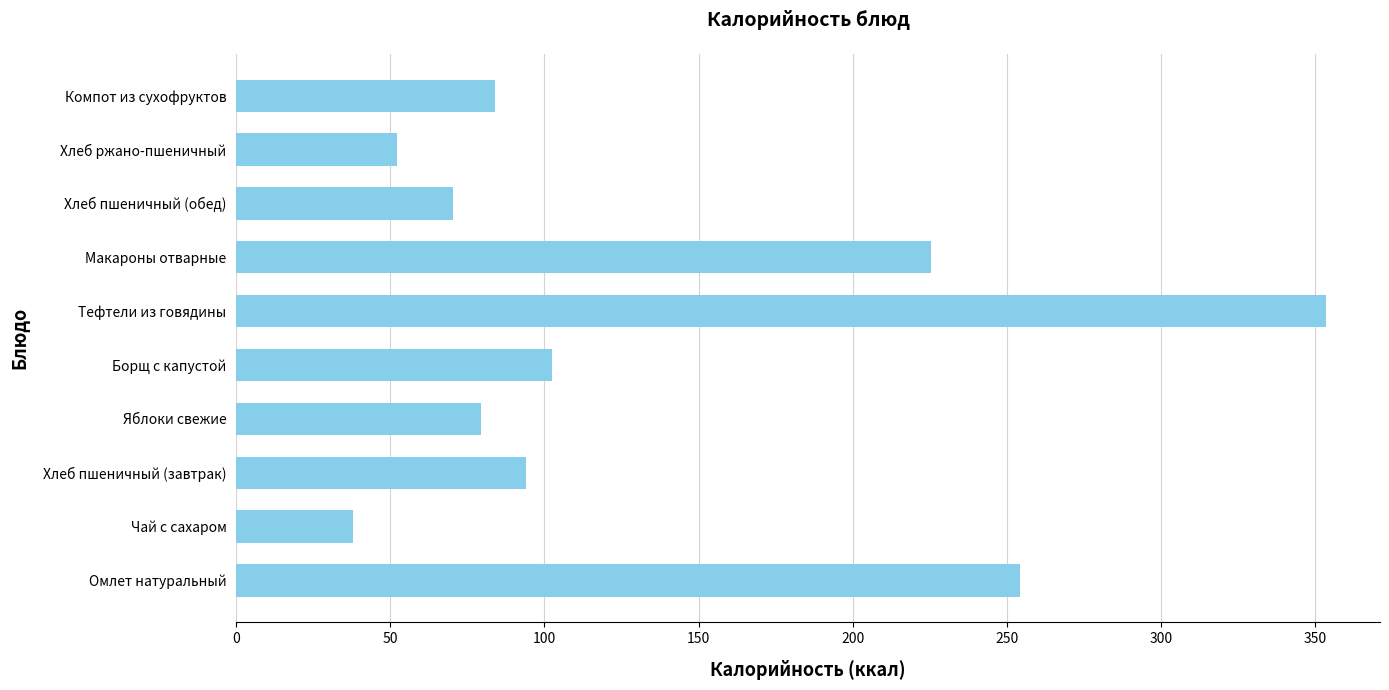

What is the difference between the maximum and minimum values?

315.3